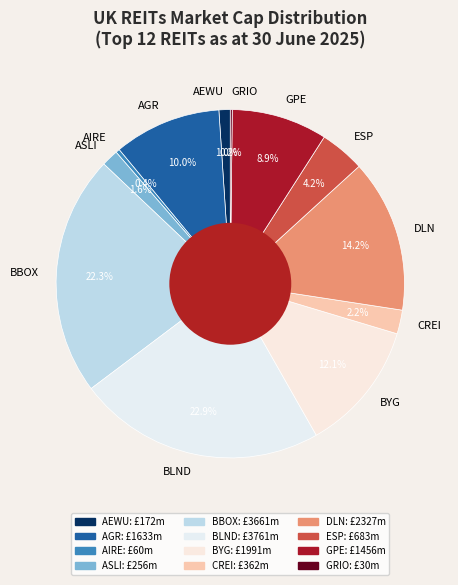

Is it true that BBOX is 9% of the pie?

False